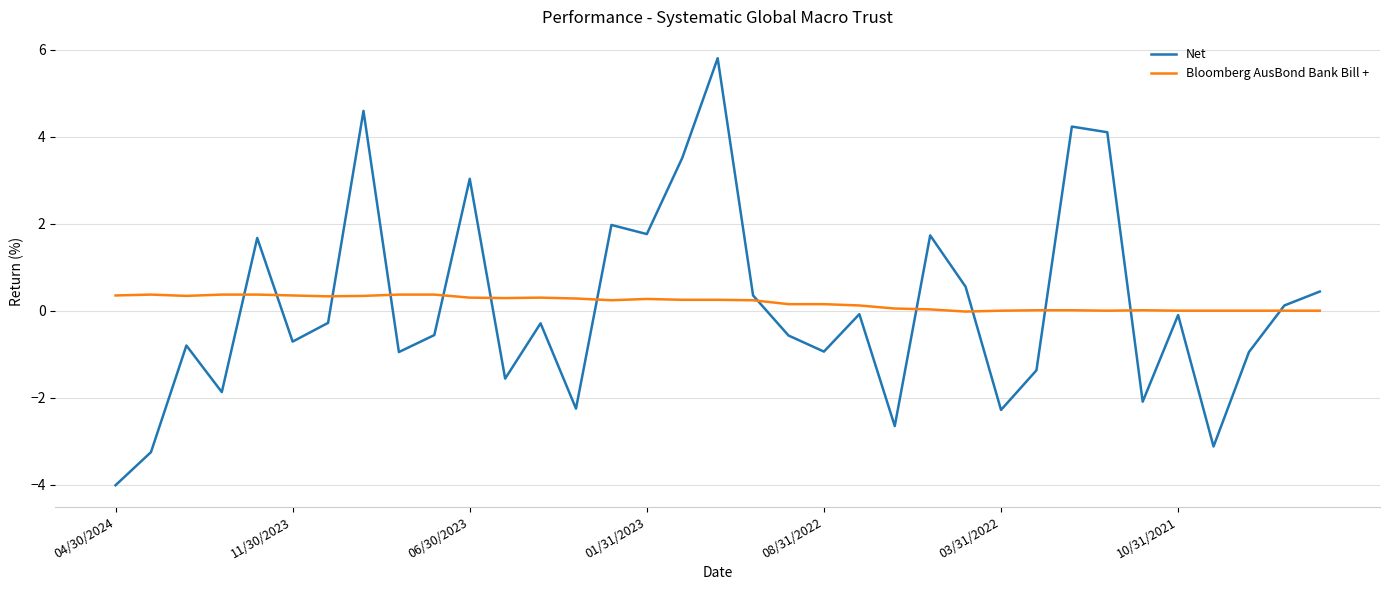

What is the maximum value shown in the chart?

5.8